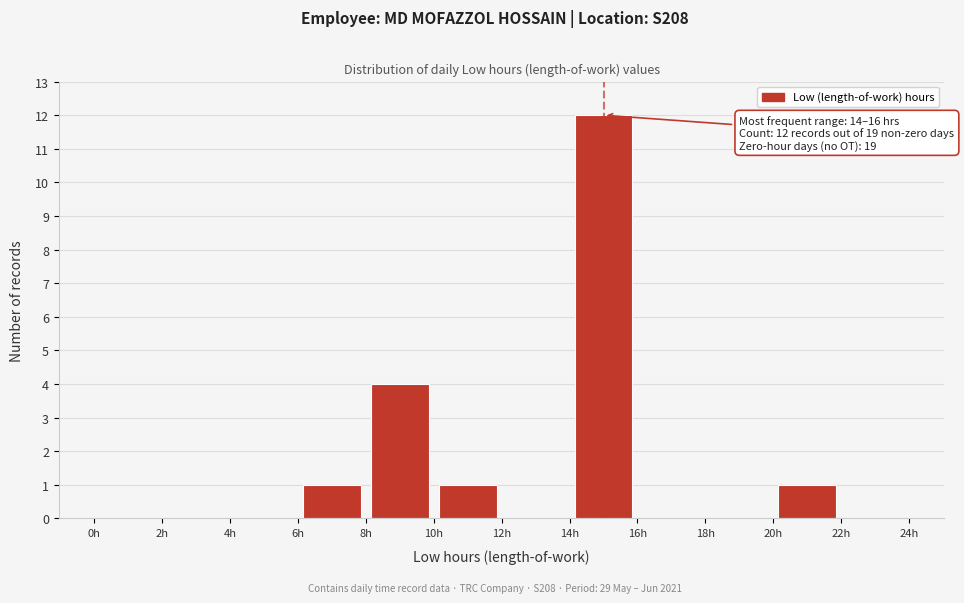

Over which range of the x-axis is the bar tallest?

14 to 16